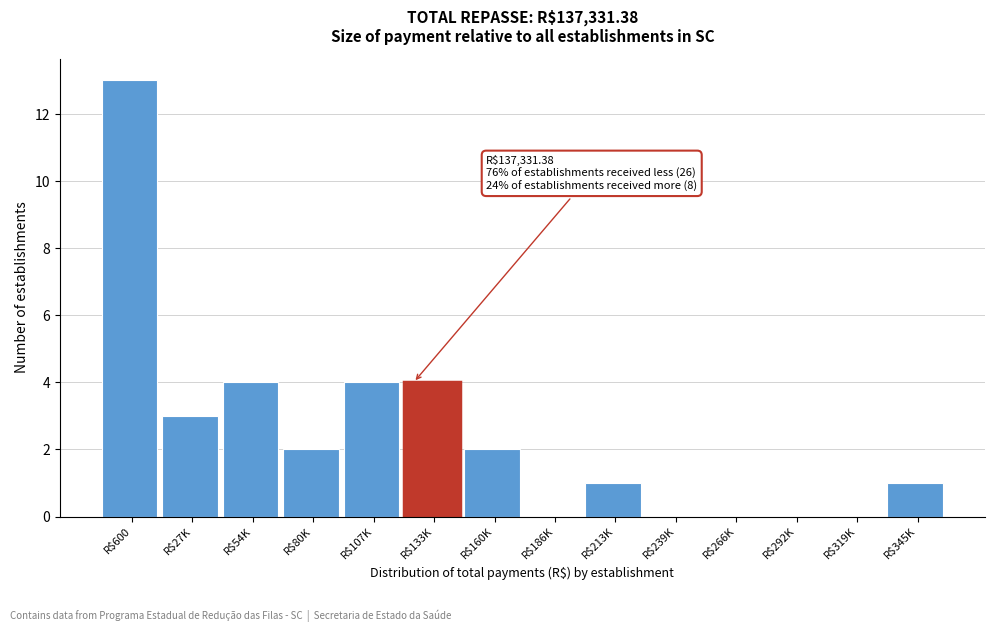

What is the greatest value displayed?

13